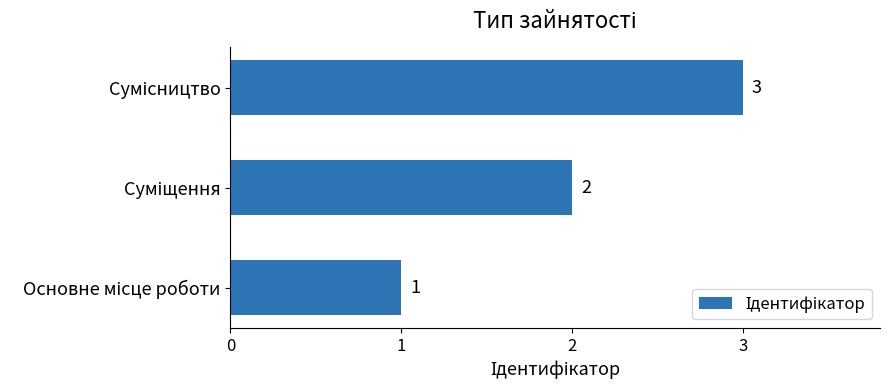

What is the greatest value displayed?

3